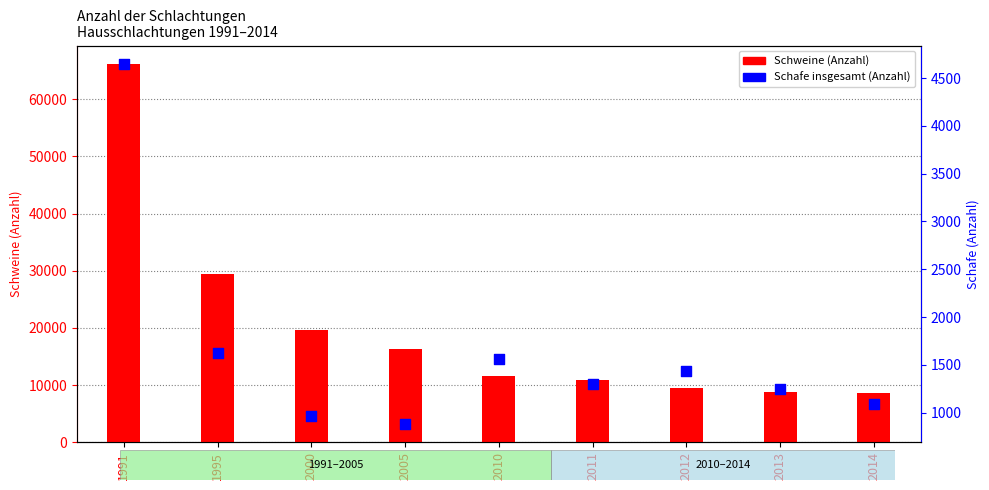

Which series reaches the maximum Y coordinate?

Schweine (Anzahl)